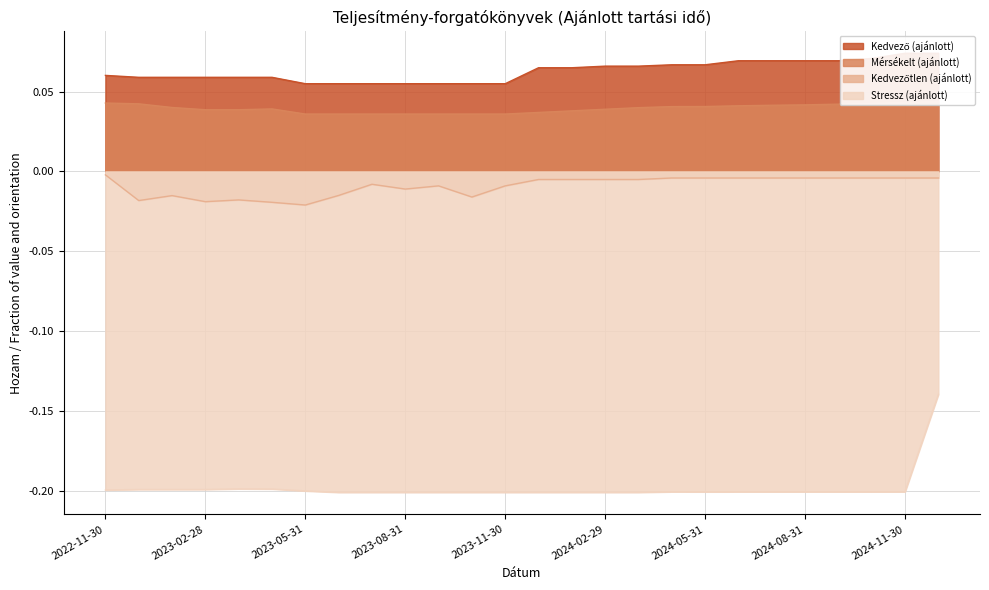

True or false: Kedvező (ajánlott) and Kedvezőtlen (ajánlott) cross at least once.

False